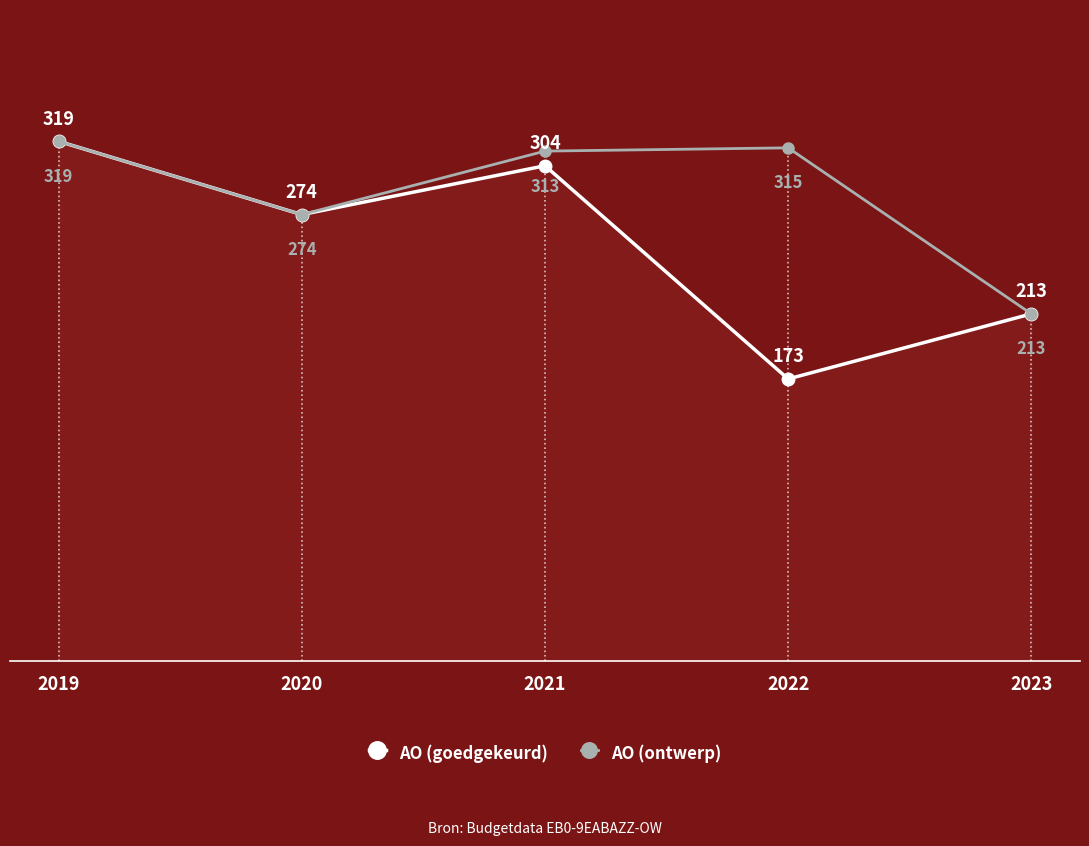

Rank the series by their average value, from highest to lowest.

AO (ontwerp), AO (goedgekeurd)